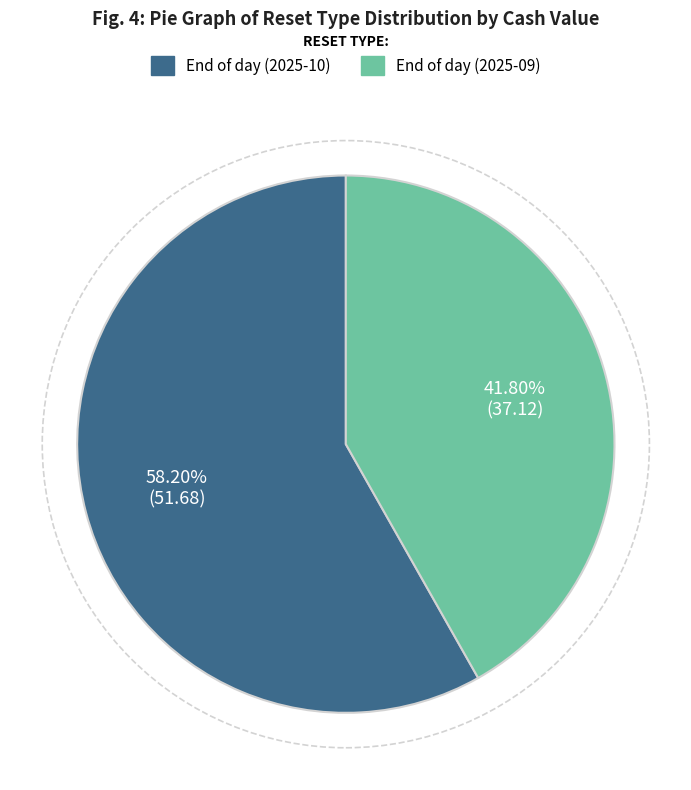

Is there a majority slice in this chart?

Yes